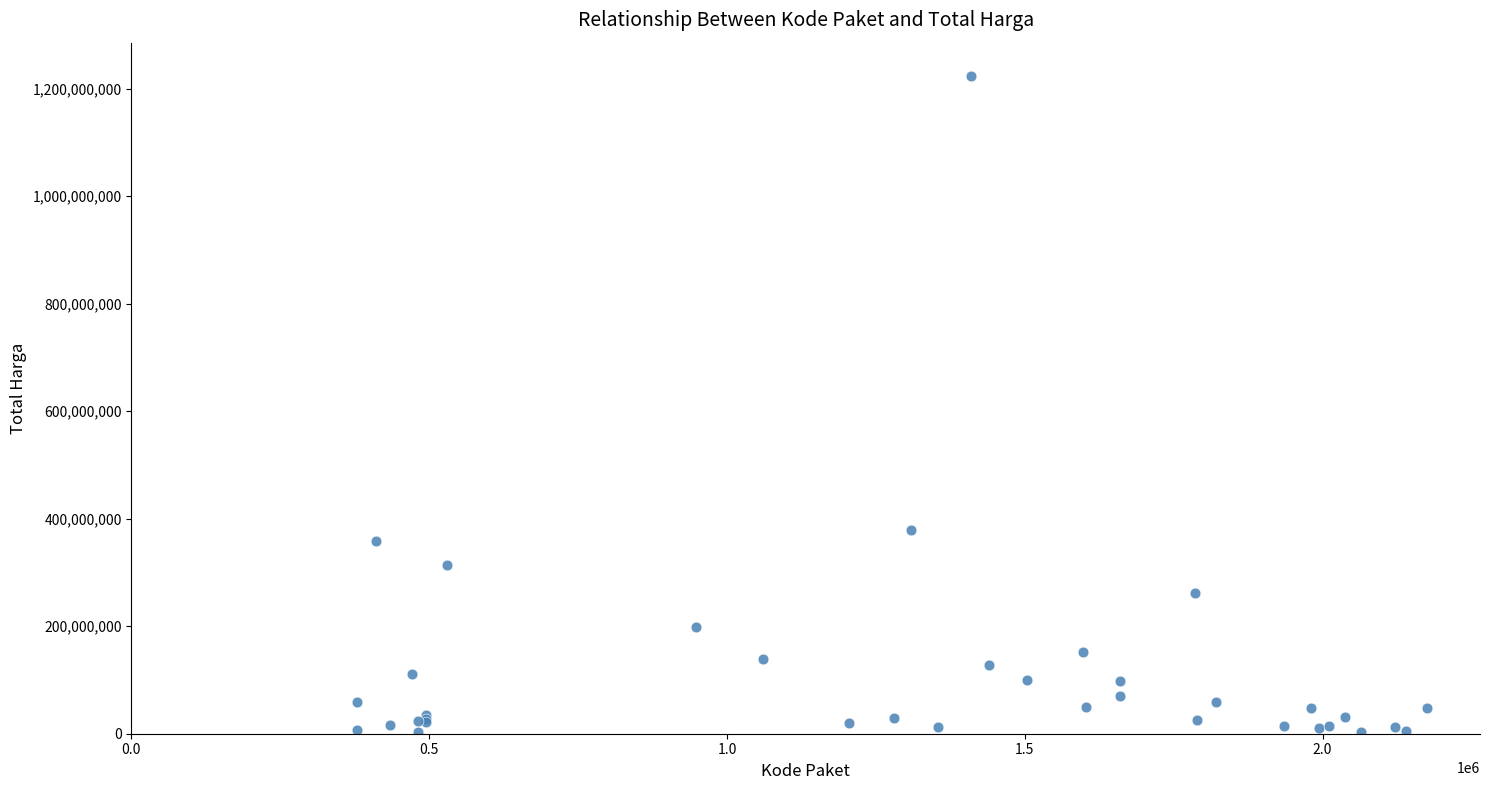

What Y value in the scatter plot is closest to 613538875?

379075000